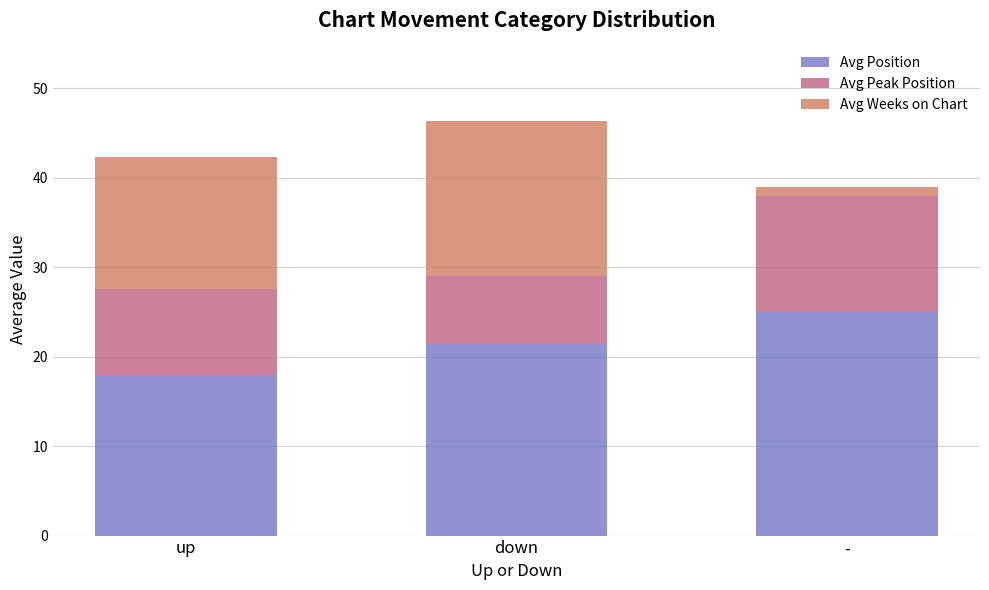

True or false: Avg Position has a value of 8.8 at down.

False